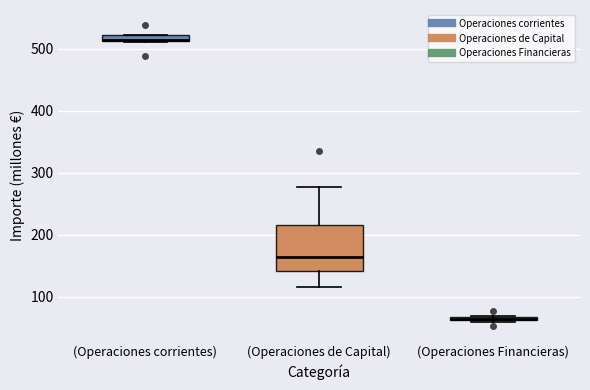

Where is the lower edge of the box for (Operaciones Financieras) on the y-axis? The values are not printed on the chart, so give them approximately, as read against the axis.

60